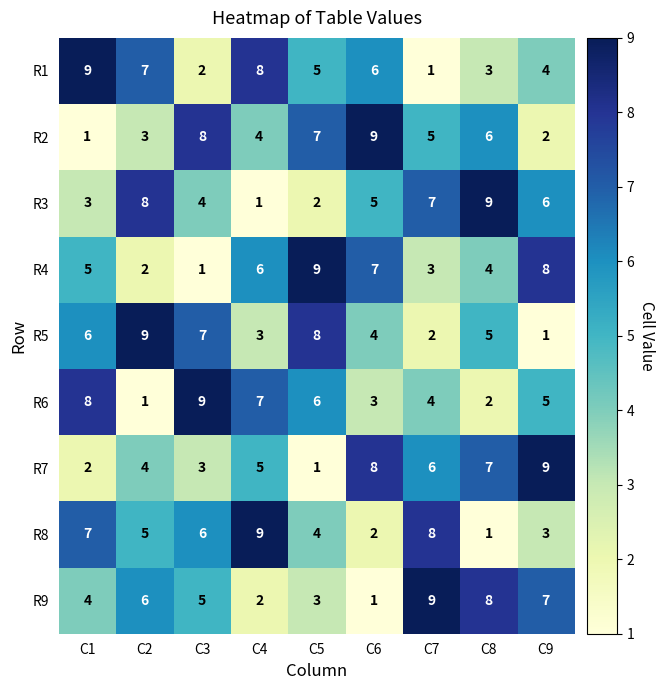

What is the maximum value shown in the chart?

9